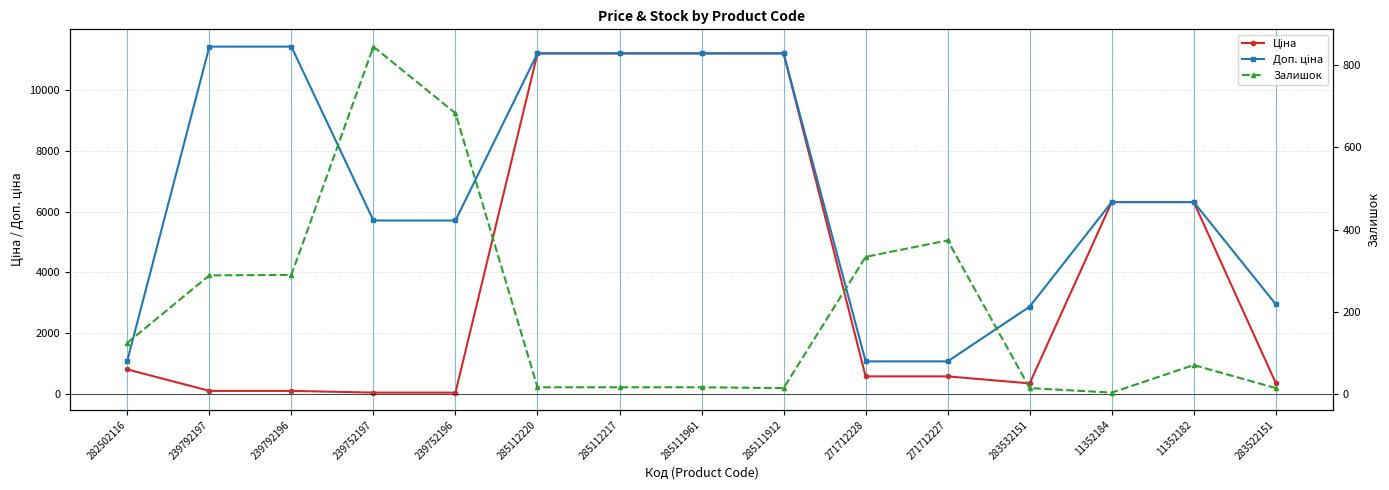

Rank the series by their maximum value, from highest to lowest.

Доп. ціна, Ціна, Залишок